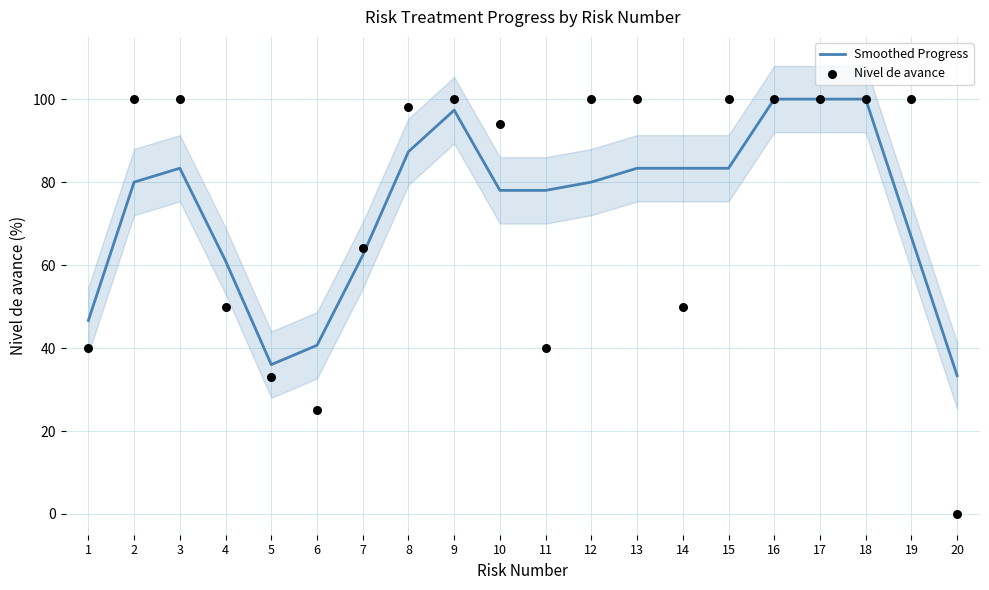

What are all the series names shown in the legend?

Smoothed Progress, Nivel de avance